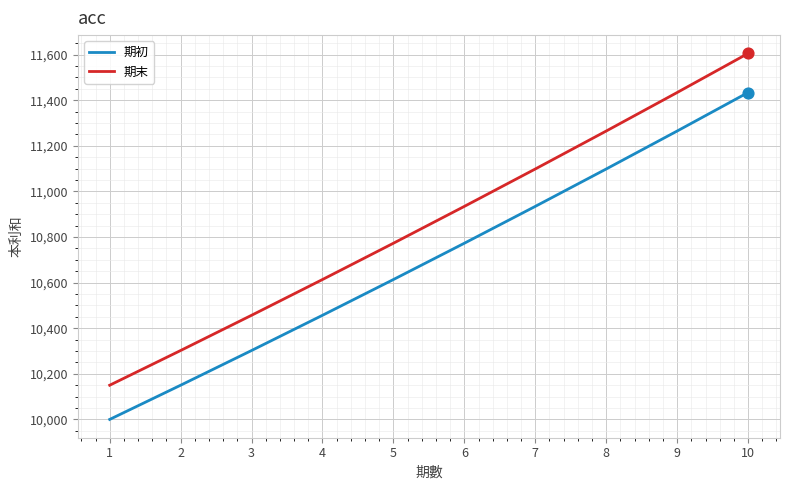

What is the total value across all series at 7?

22032.9